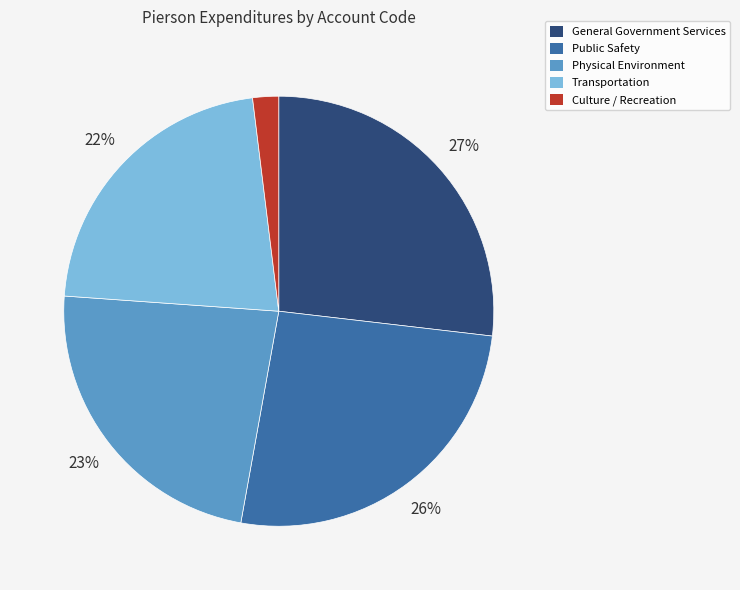

Which slice is the largest?

General Government Services